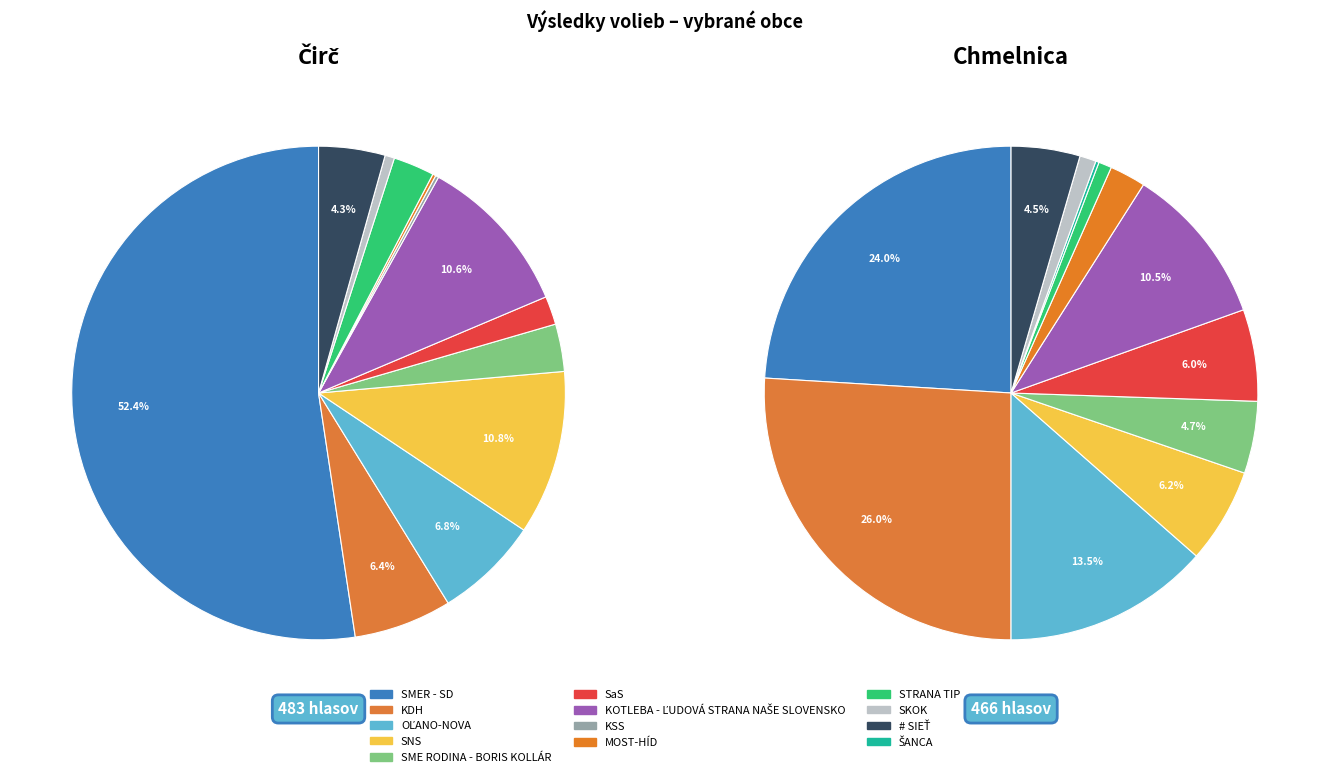

Which category has the biggest portion of the pie?

SMER - SD